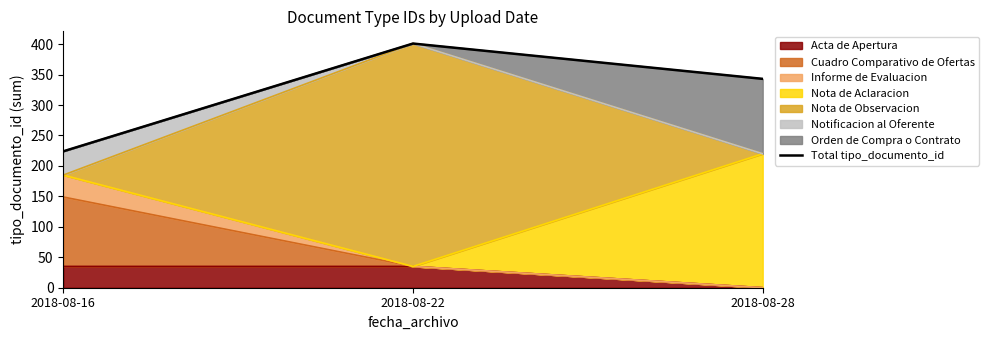

What is the sum of all values?

968